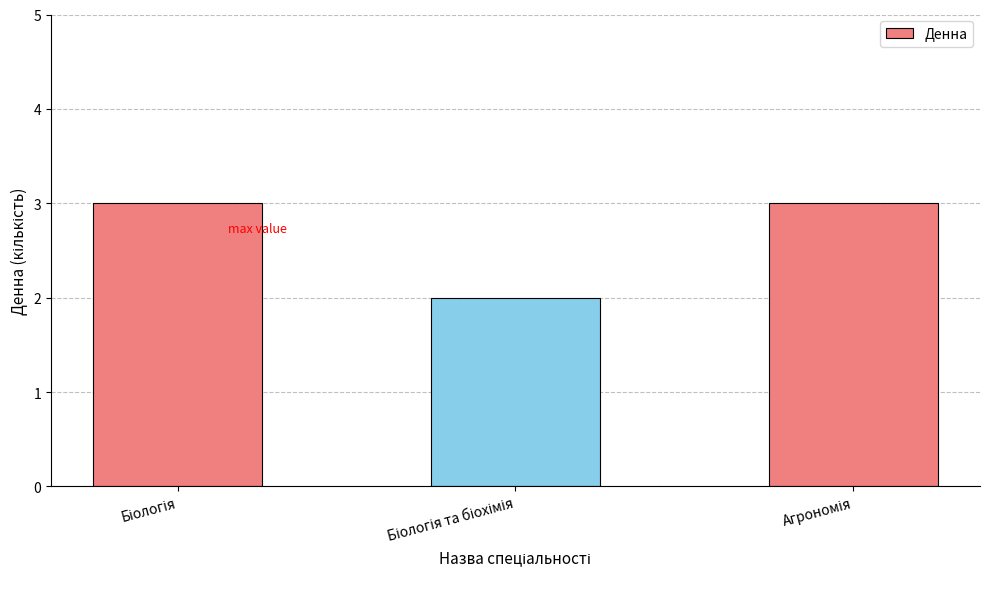

What is the average value?

3